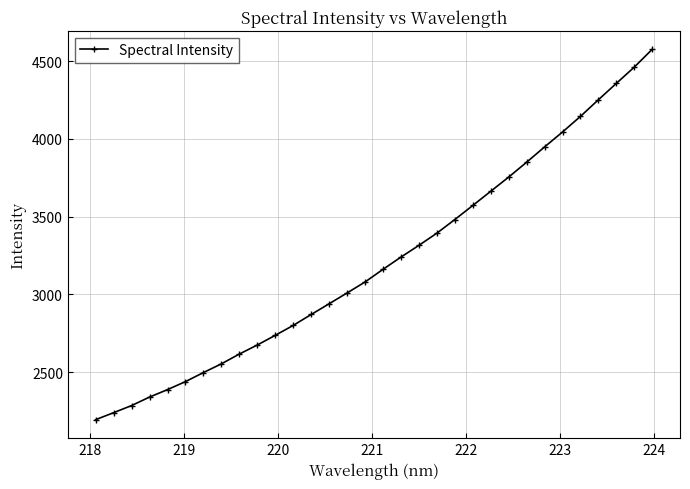

Does the chart display data point markers on the line(s)?

Yes